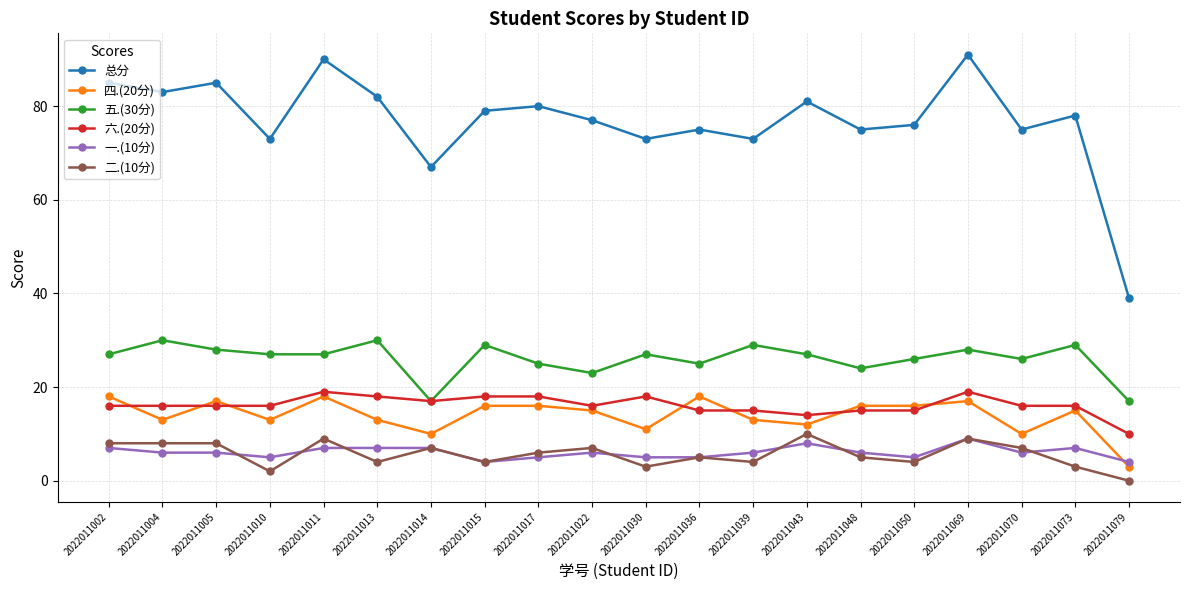

True or false: 五.(30分) has more than 1 points higher than both neighbors.

True